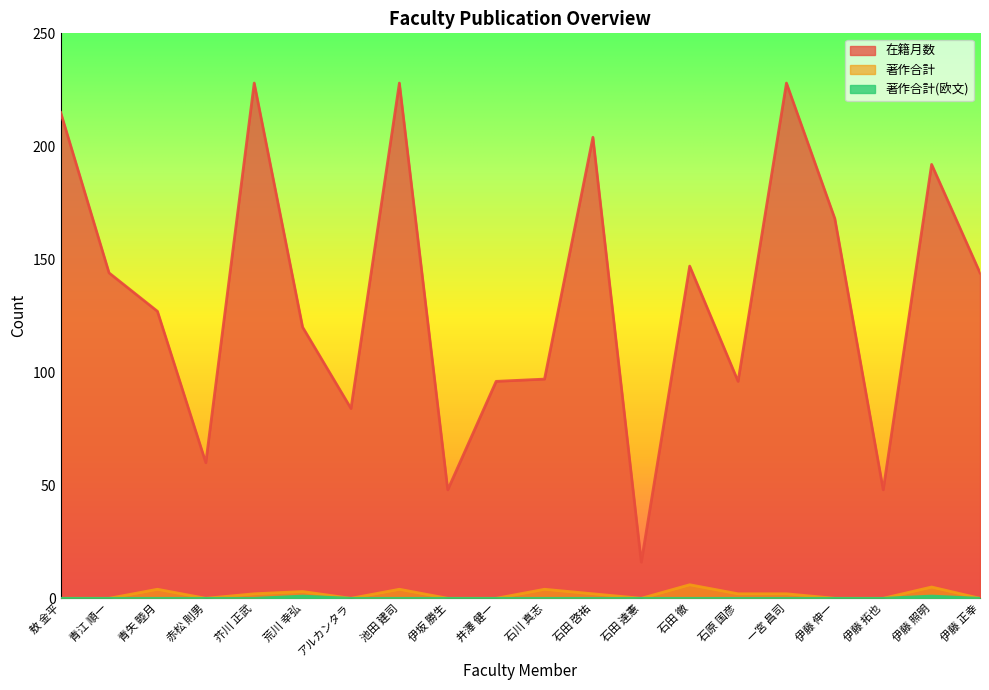

Is it true that 在籍月数 equals 147 at 石田 徹?

True